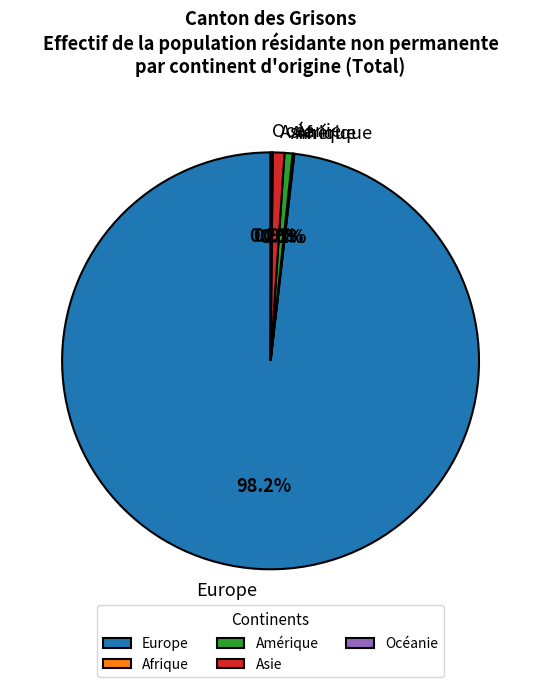

To the nearest percent, what percentage of the pie is Asie?

1%